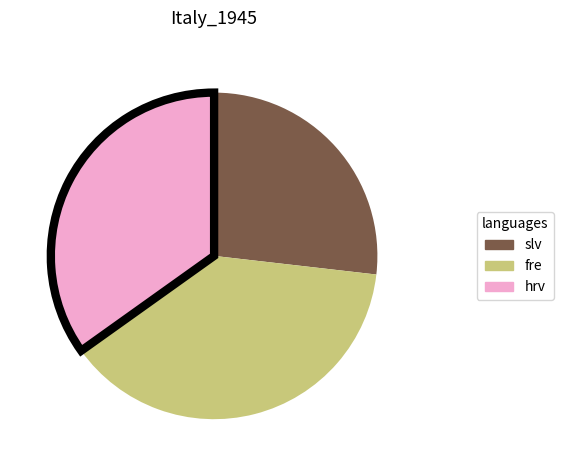

Is it true that slv is 27% of the pie?

True